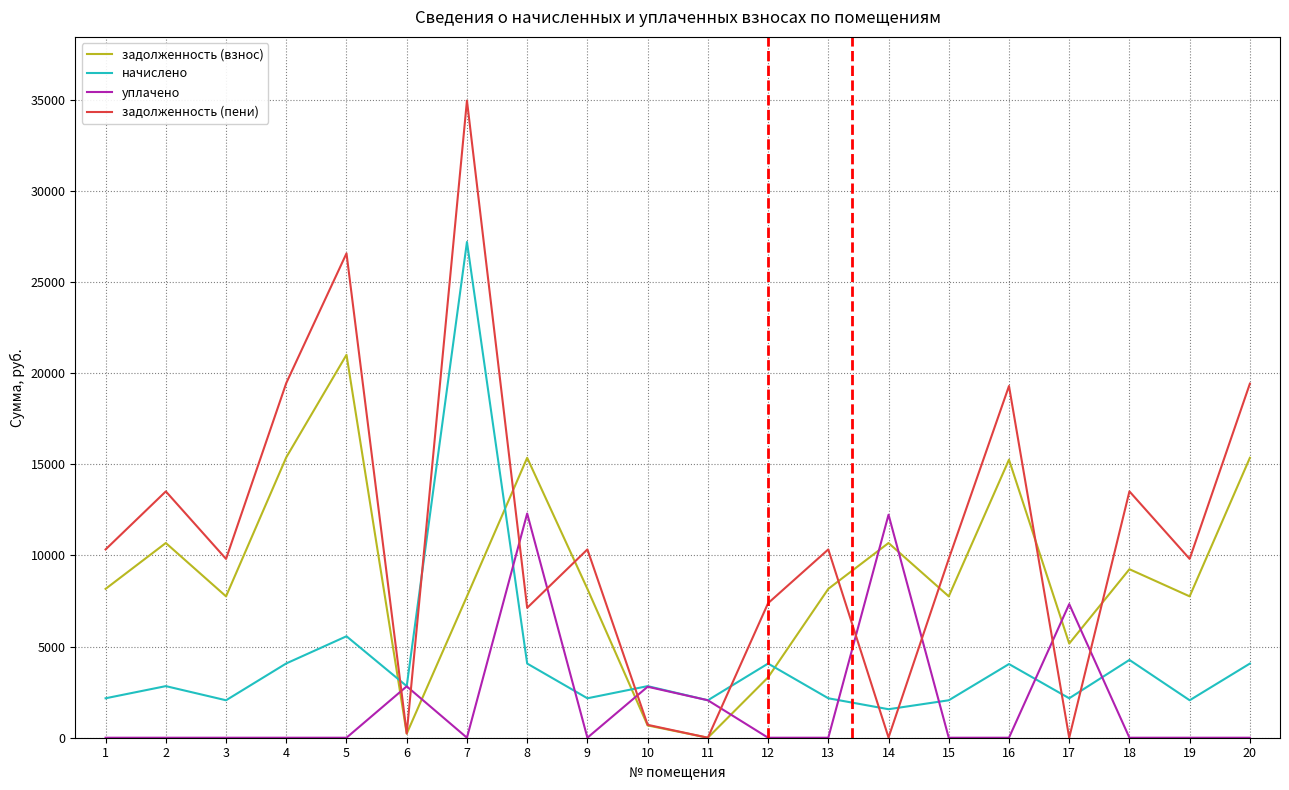

The задолженность (взнос) series shows 10682.9 at 14. True or false?

True